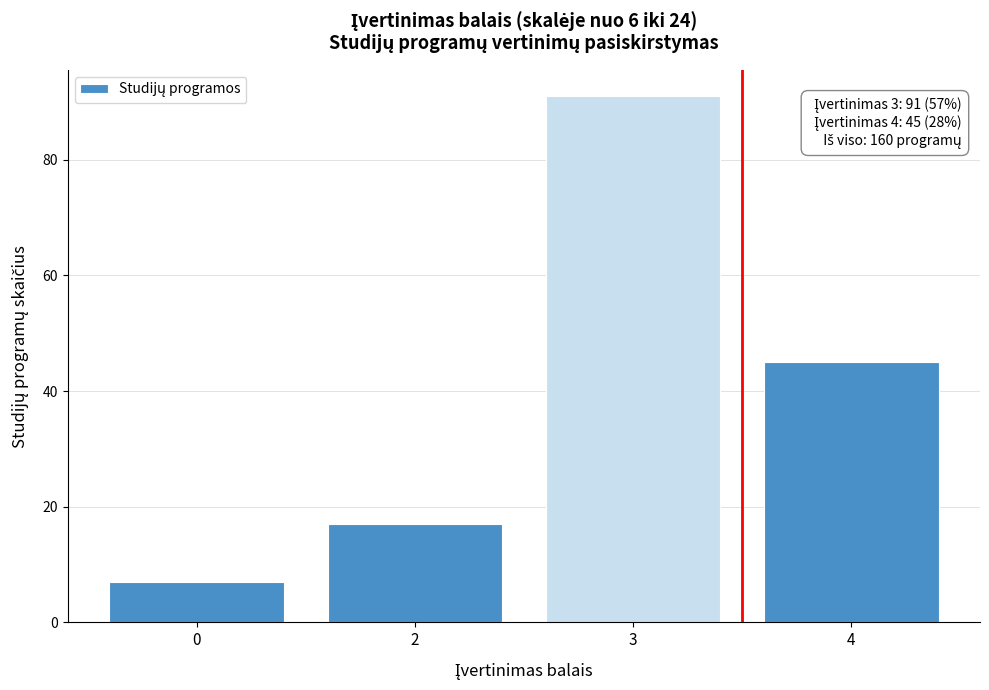

Reading left to right, list all the values displayed in this chart.

7	17	91	45